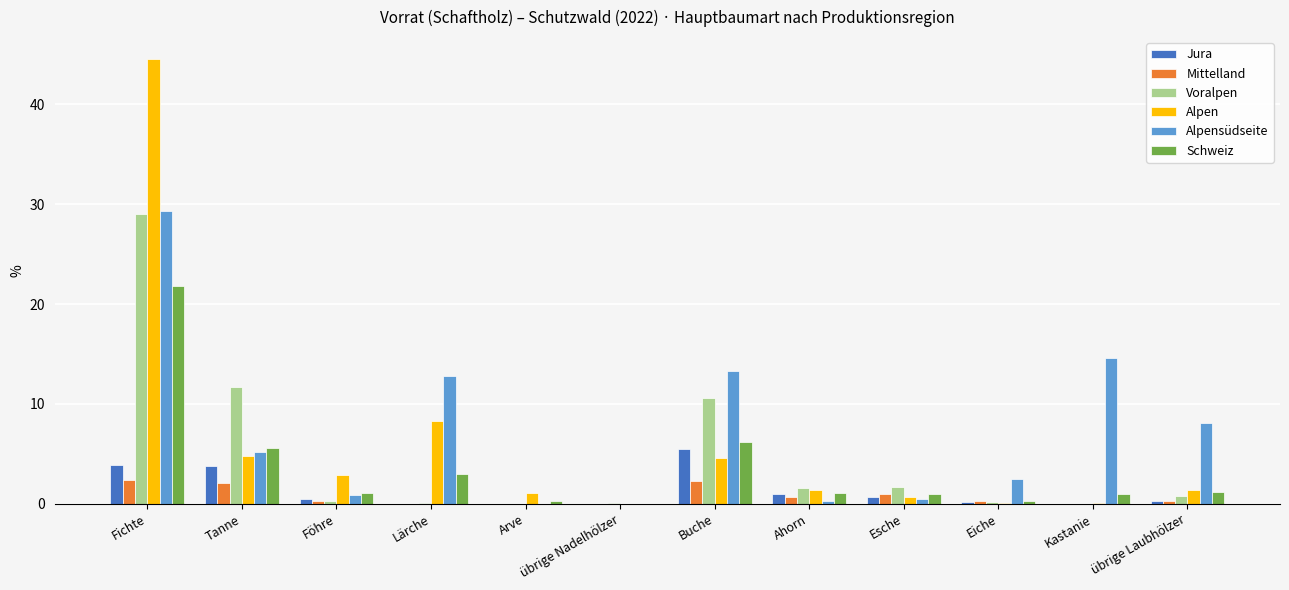

Which series has the largest total across all categories?

Alpensüdseite